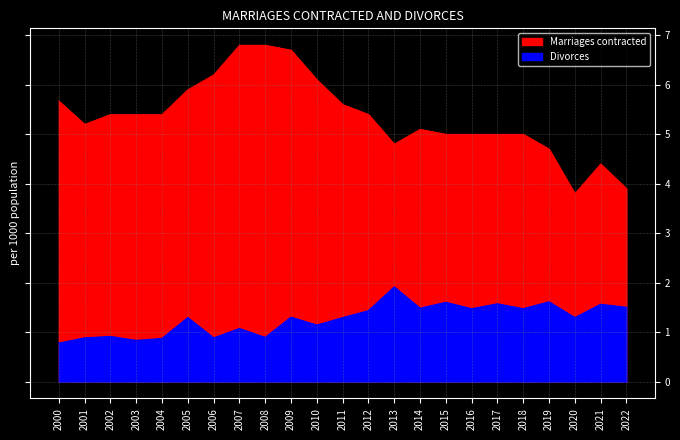

What is the difference between the highest and lowest values at 2012?

4.0